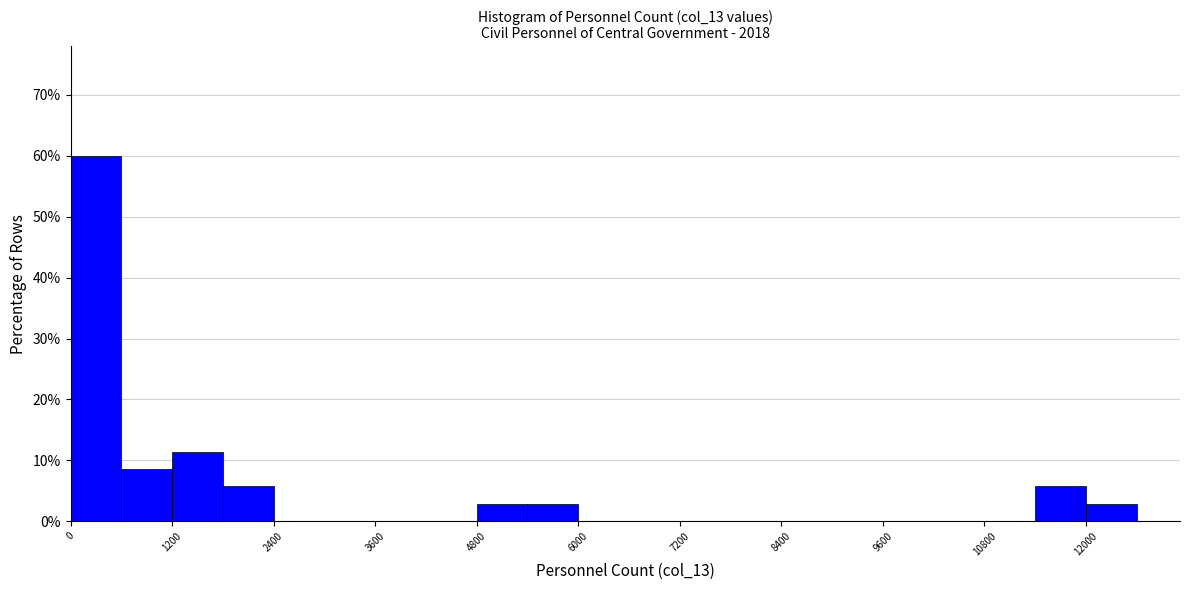

Around what value on the x-axis is the tallest bar? Give the approximate position of its centre, as read against the axis.

400